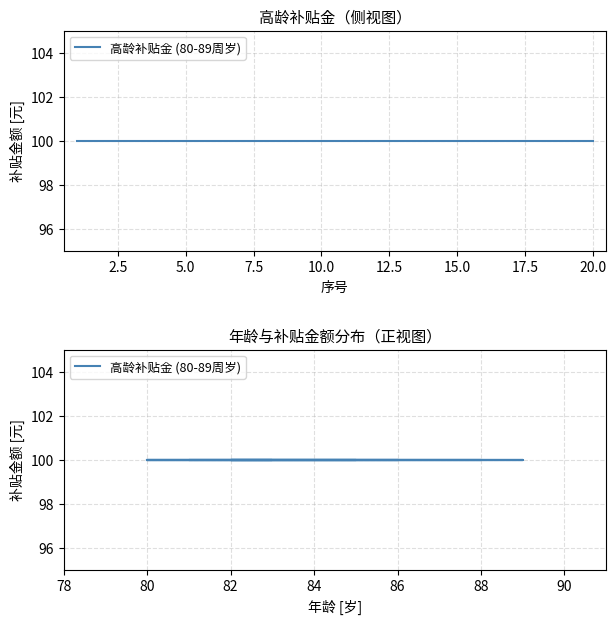

How many categories are shown in the chart?

20